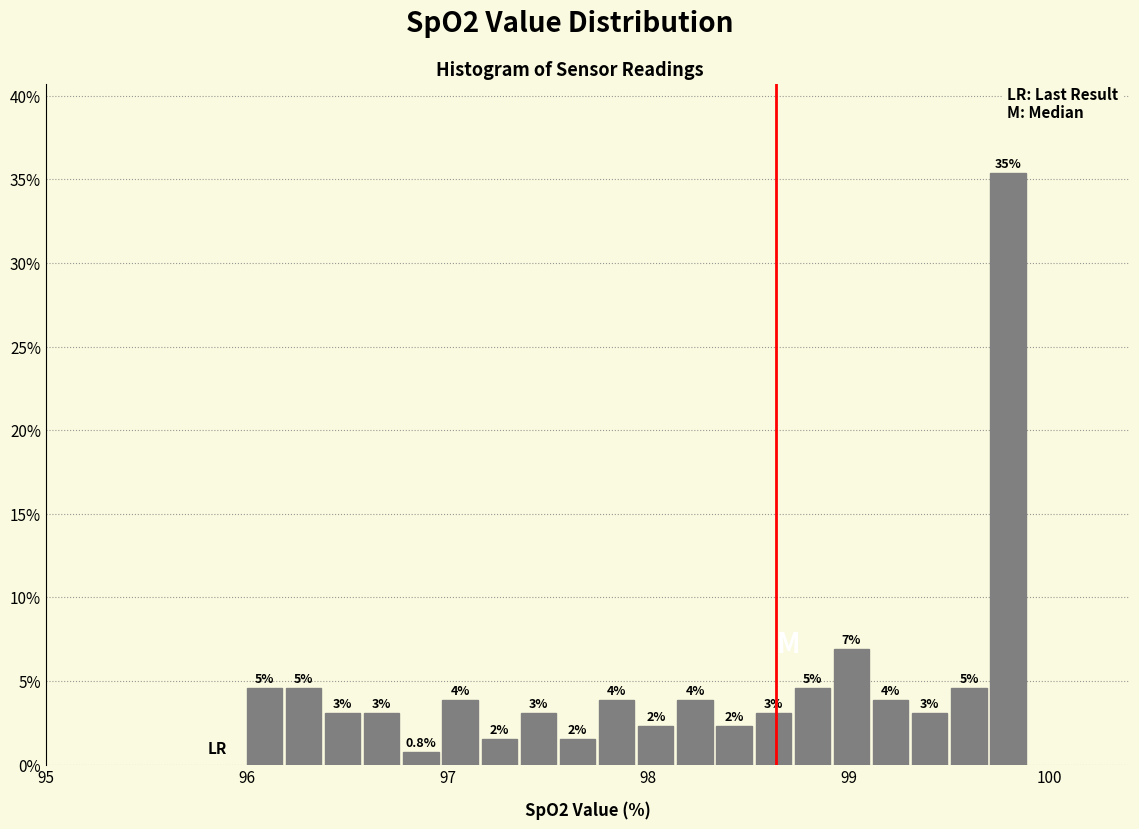

Read against the x-axis, roughly where is the centre of the tallest bar?

99.8